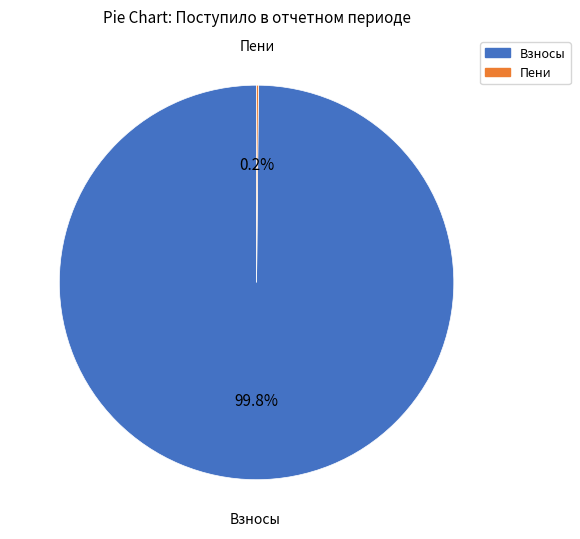

Is there any slice that represents more than half of the pie?

Yes